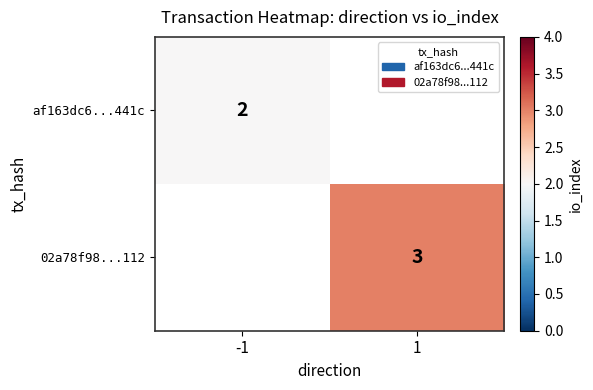

At which category does the chart reach its peak across all series?

1